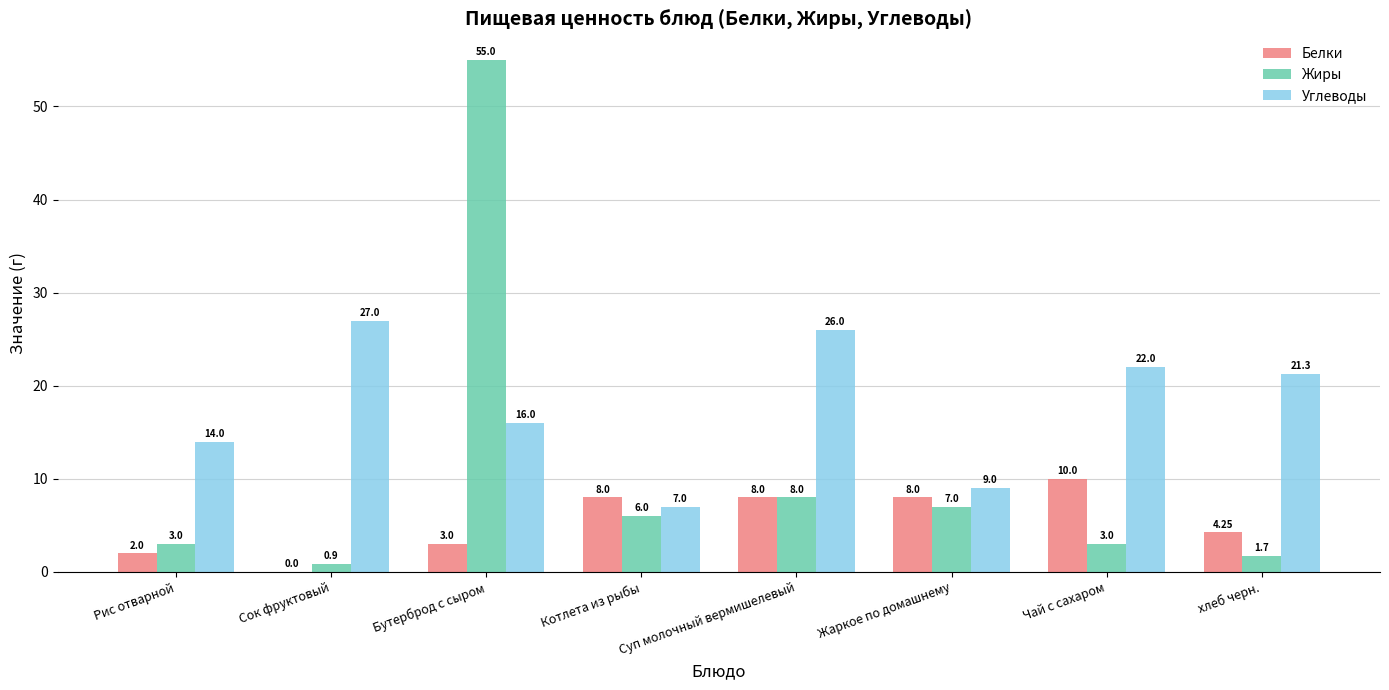

Which series has the largest total across all categories?

Углеводы